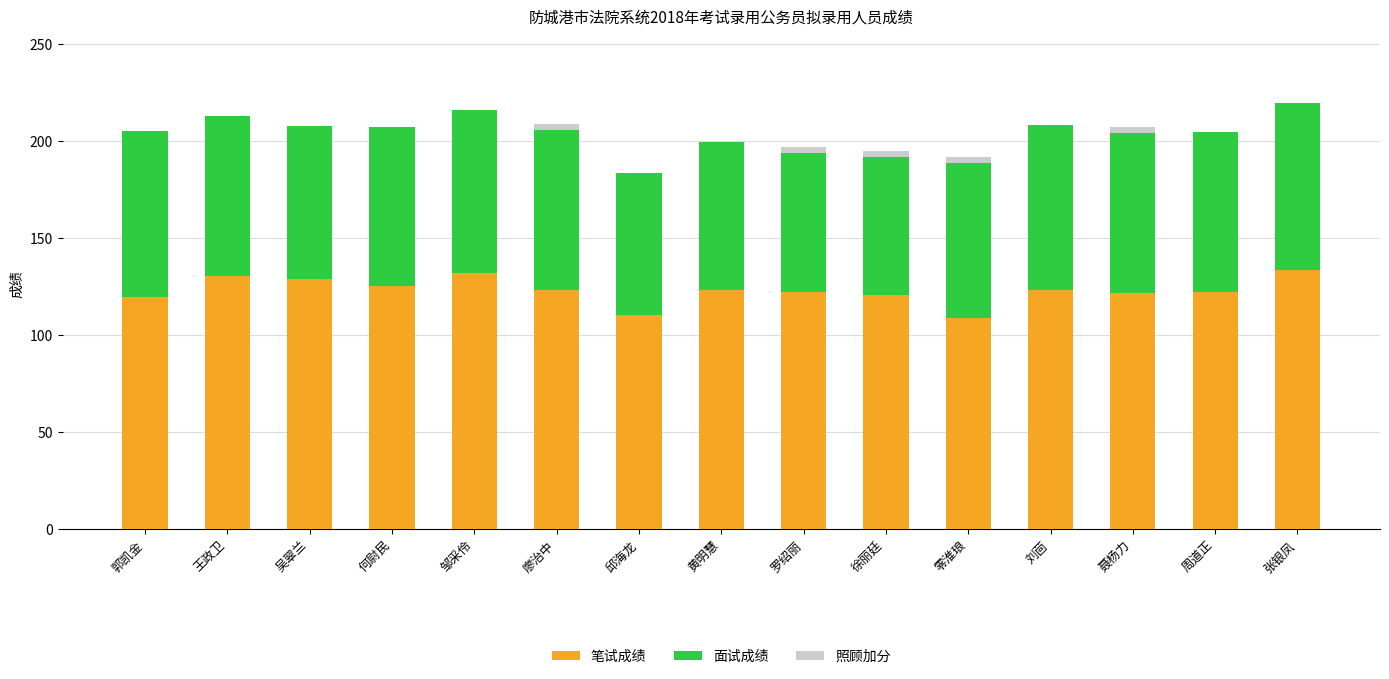

What is the sum of all 笔试成绩 values?

1847.8